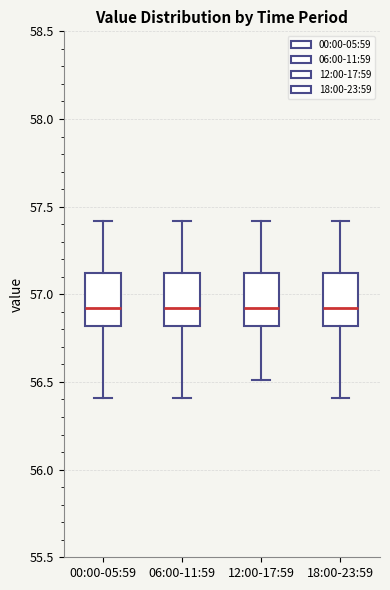

Where is the lower edge of the box for 12:00-17:59 on the y-axis? The values are not printed on the chart, so give them approximately, as read against the axis.

56.8